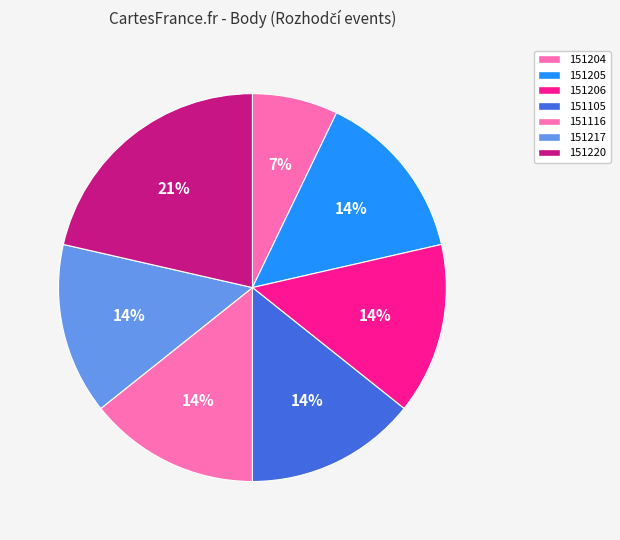

What is the largest slice in the pie chart?

151220